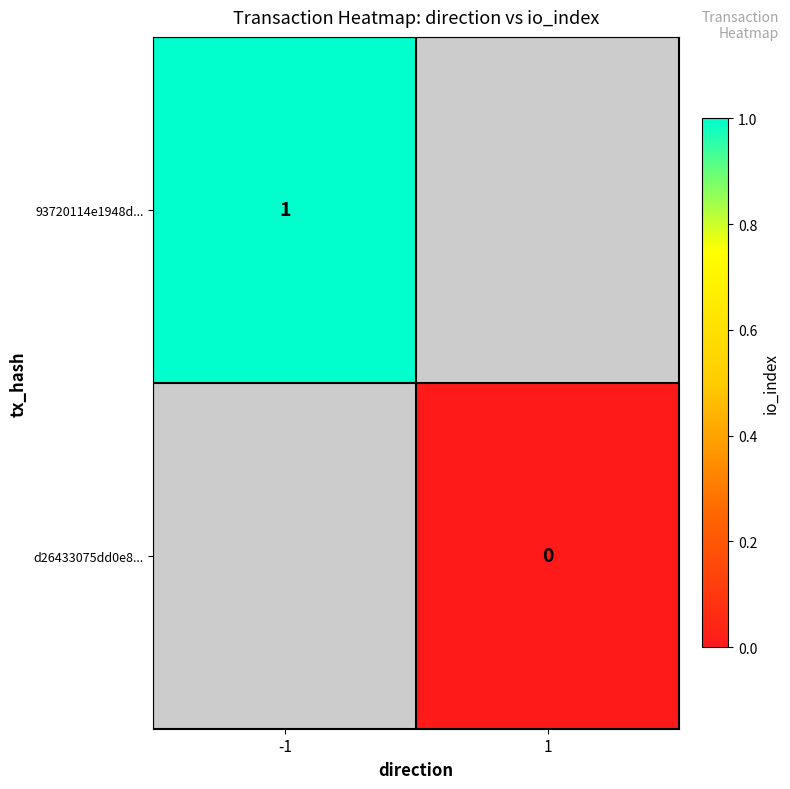

The 93720114e1948d... series shows 1 at -1. True or false?

True